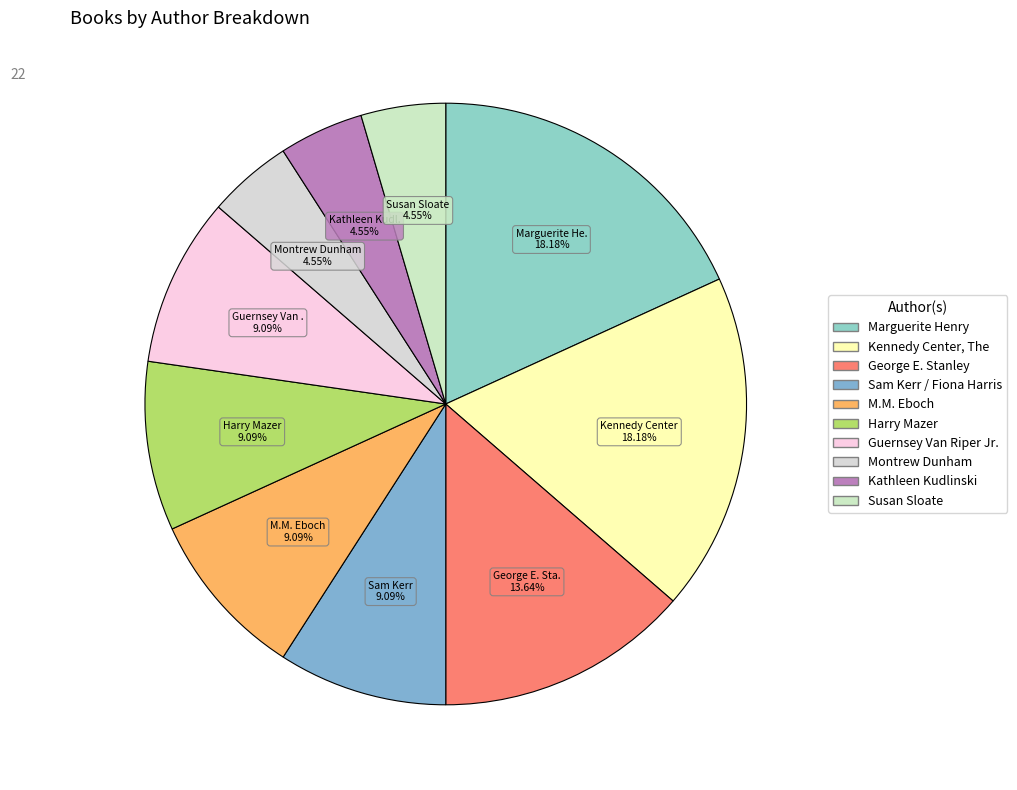

How many slices are in this pie chart?

10